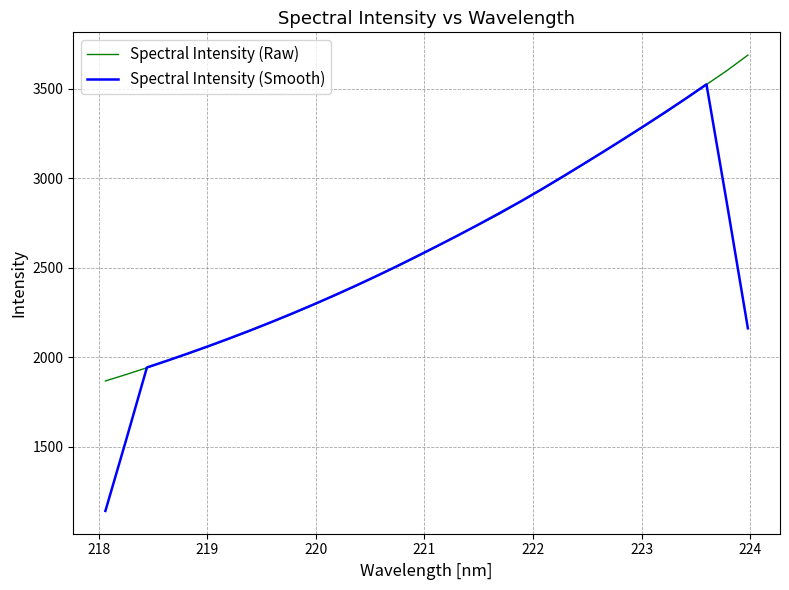

Which series has the largest total across all categories?

Spectral Intensity (Raw)